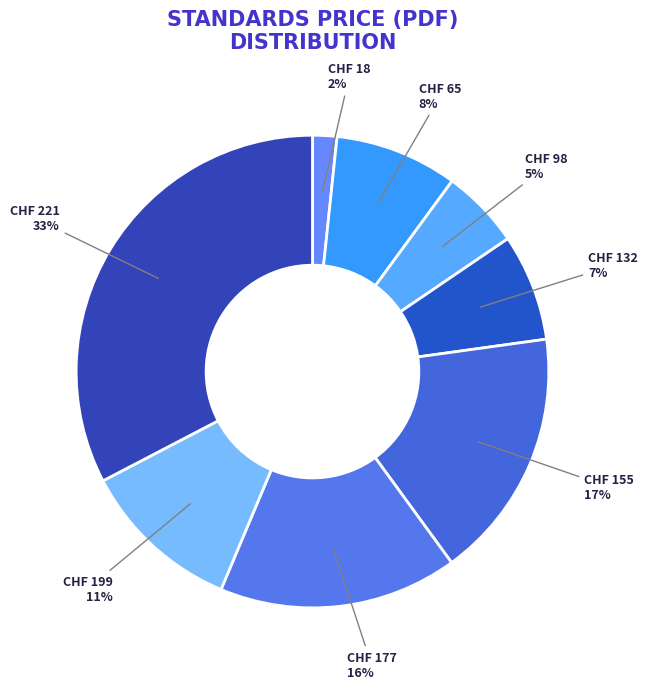

Count the number of slices in the pie.

8